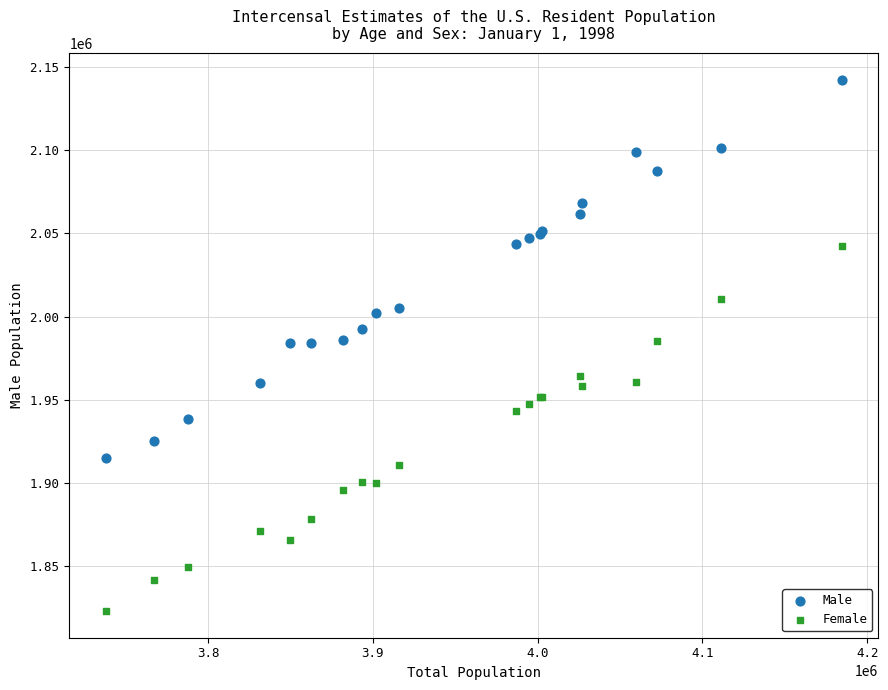

Which series has the widest spread of Y values?

Male